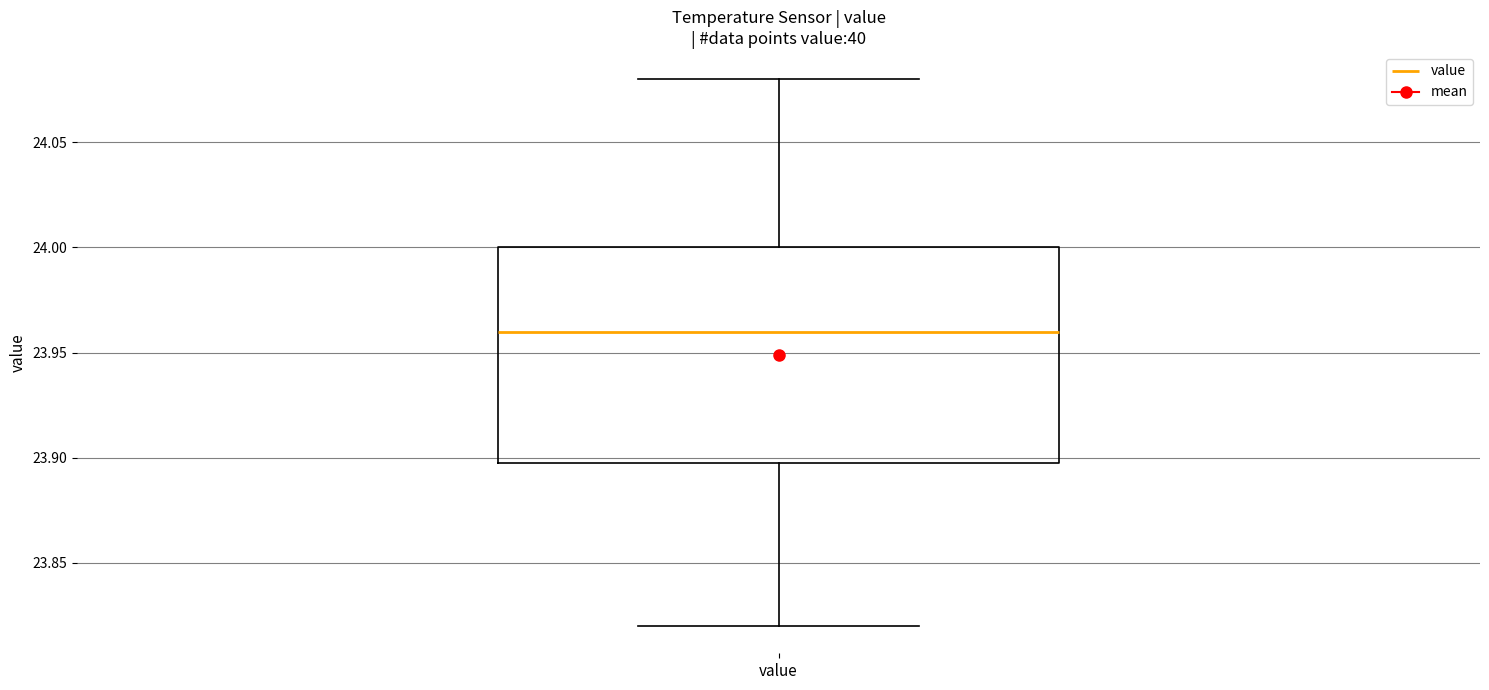

Read this box plot against the y-axis: the position of the median line, the range covered by the box, and the ends of both whiskers. The values are not printed on the chart, so give them approximately, as read against the axis.

median 23.96, box 23.90 to 24.00, whiskers 23.82 to 24.08